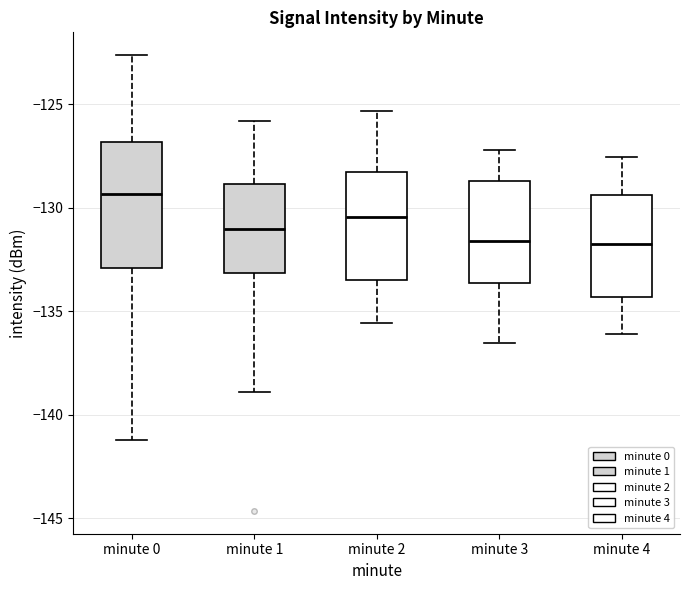

Which box is the tallest, from its lower edge to its upper edge?

minute 0